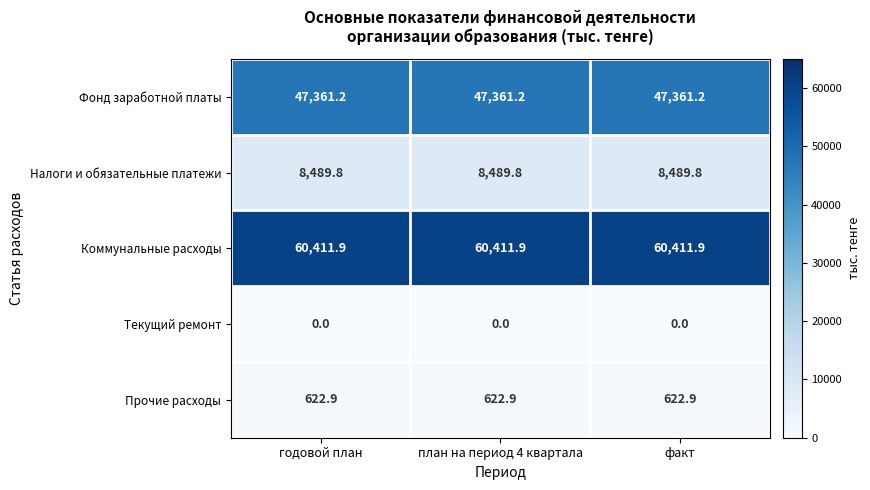

Which series has the largest total across all categories?

Коммунальные расходы